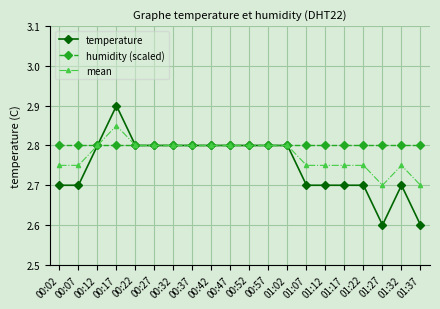

Where is the first local maximum for temperature?

00:17